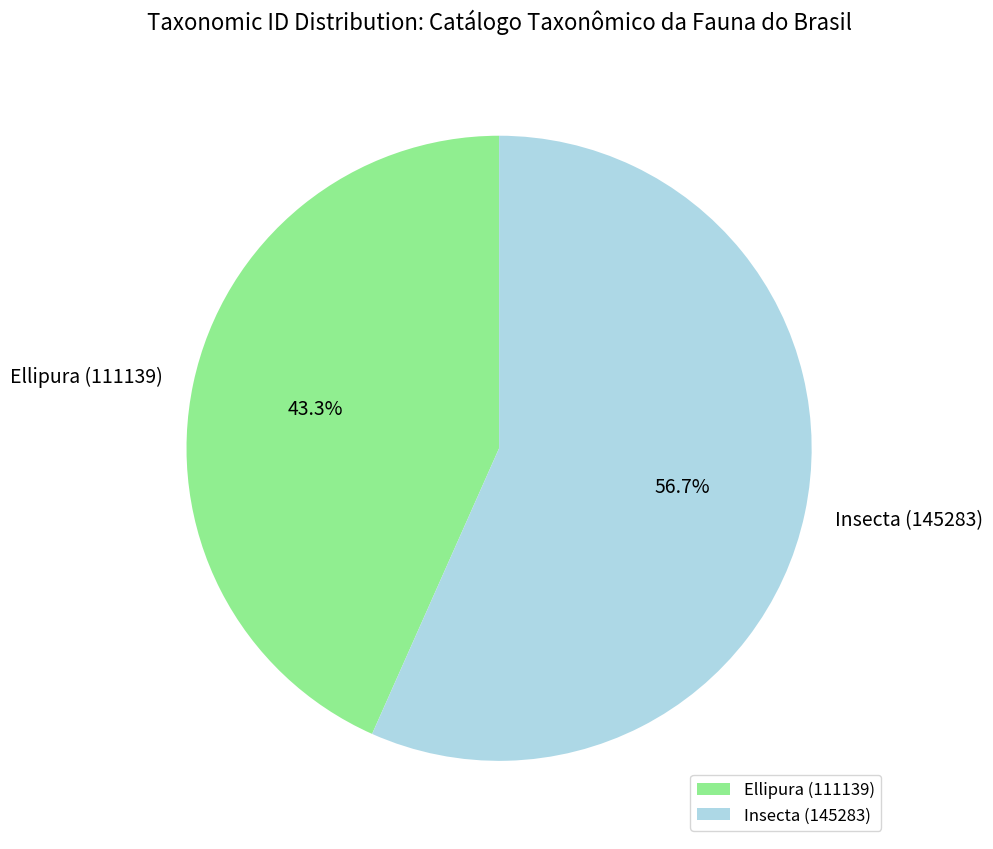

How many segments does this pie chart have?

2